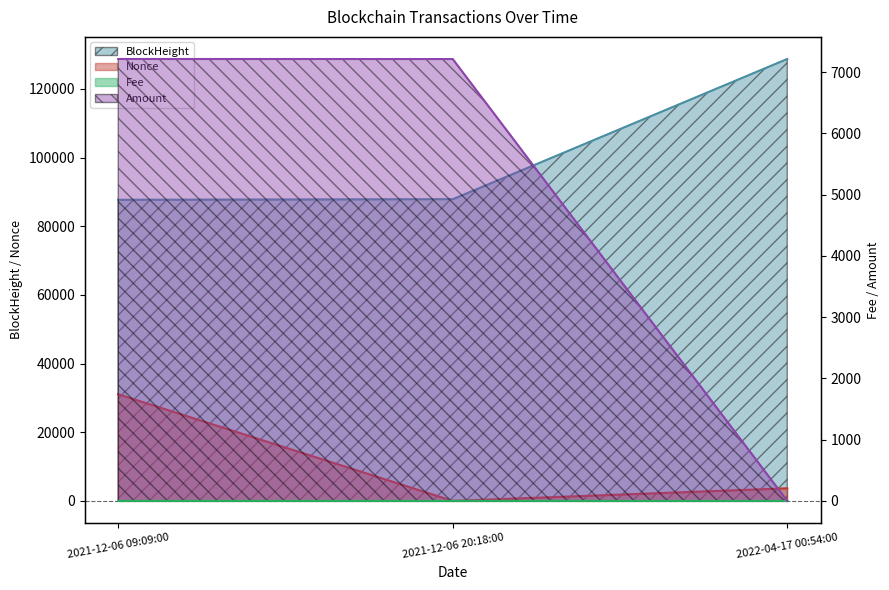

What position from the left is 2022-04-17 00:54:00?

3